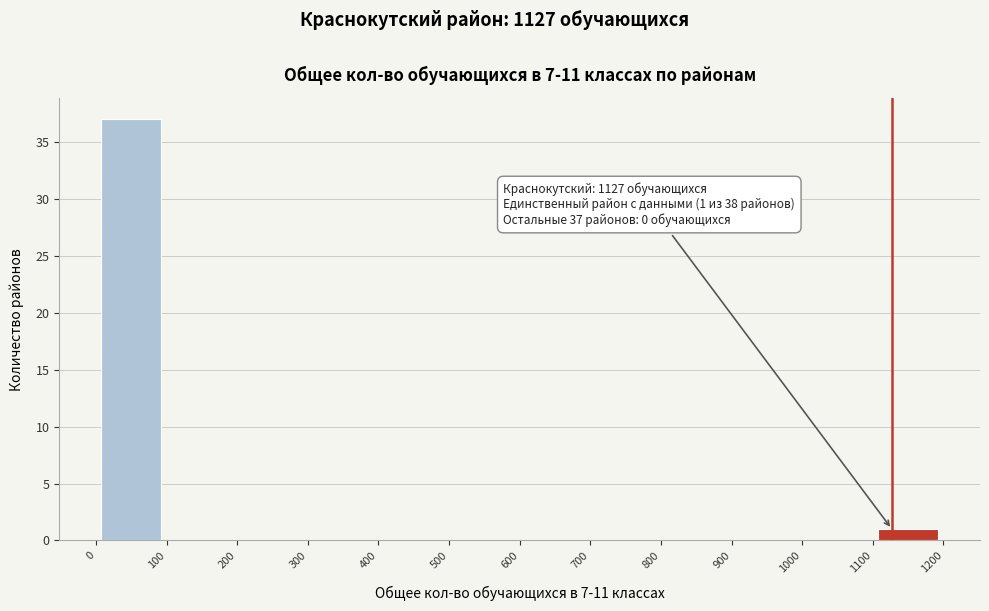

Which range on the x-axis has the tallest bar?

0 to 100